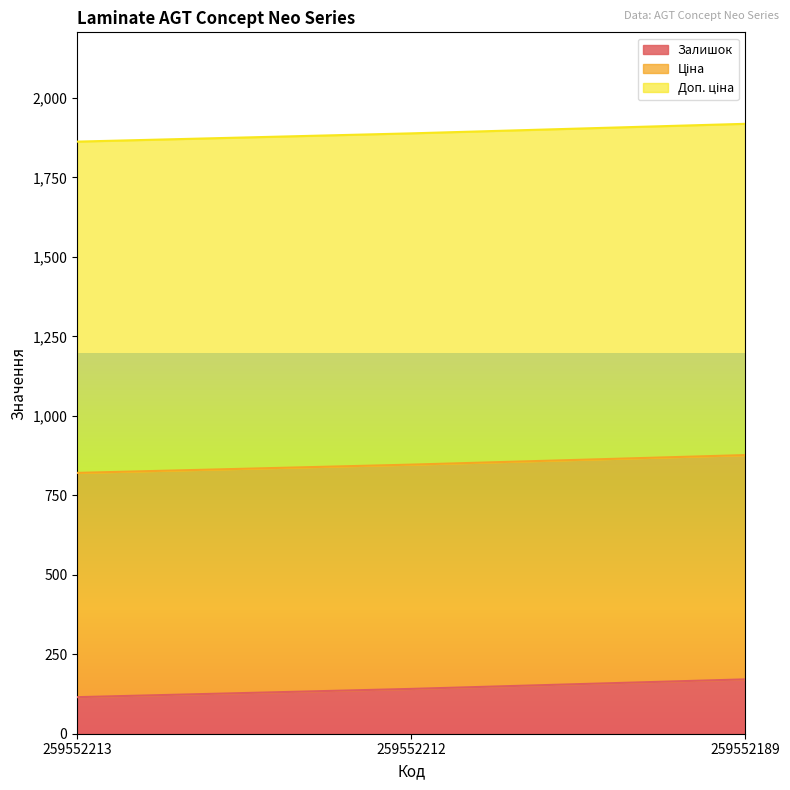

Rank the categories by Доп. ціна value from lowest to highest.

259552213, 259552212, 259552189